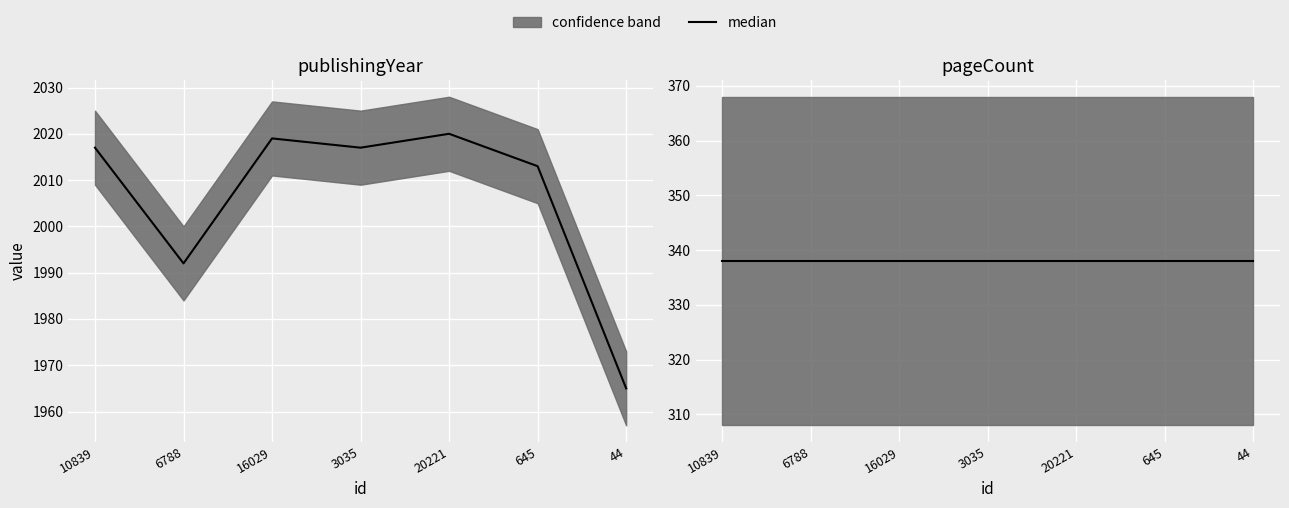

Rank the series by their maximum value, from highest to lowest.

publishingYear median, pageCount median